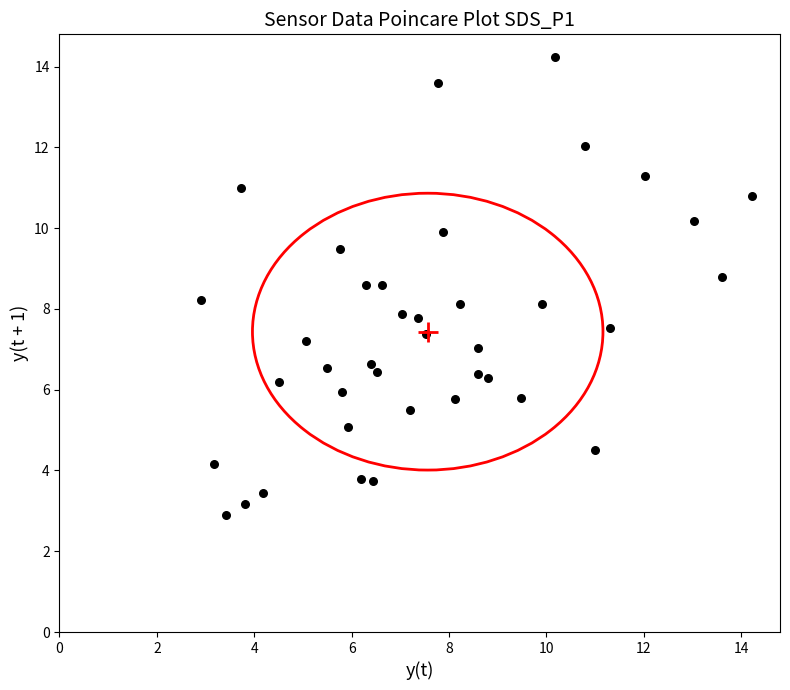

What is the range of Y values (max minus min)?

11.3